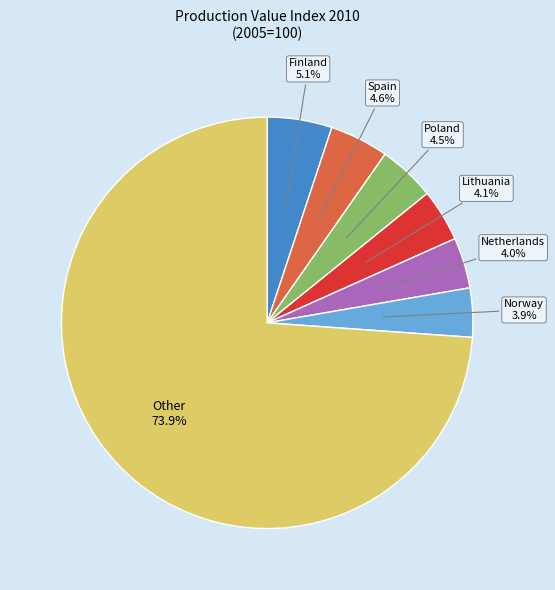

Does any single category account for the majority?

Yes